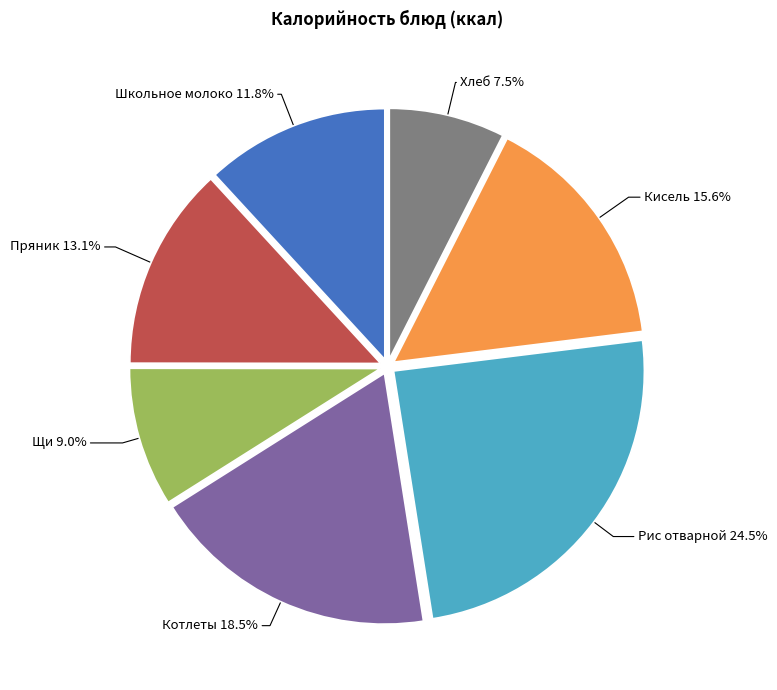

Is there a majority slice in this chart?

No